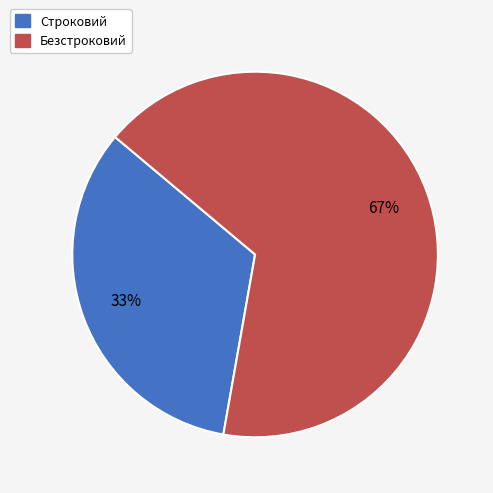

How many slices are in this pie chart?

2